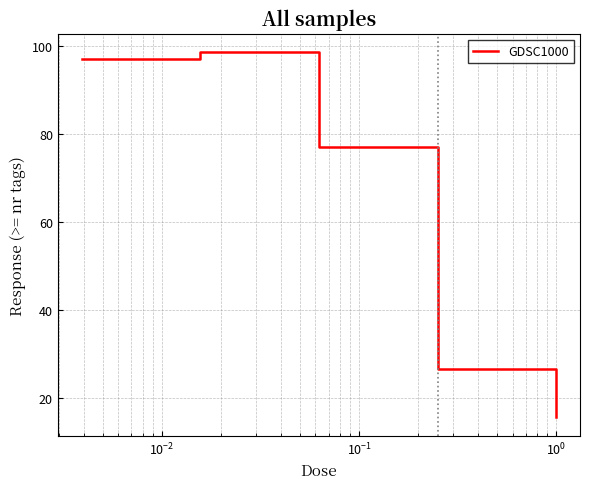

What is the maximum value shown in the chart?

98.6